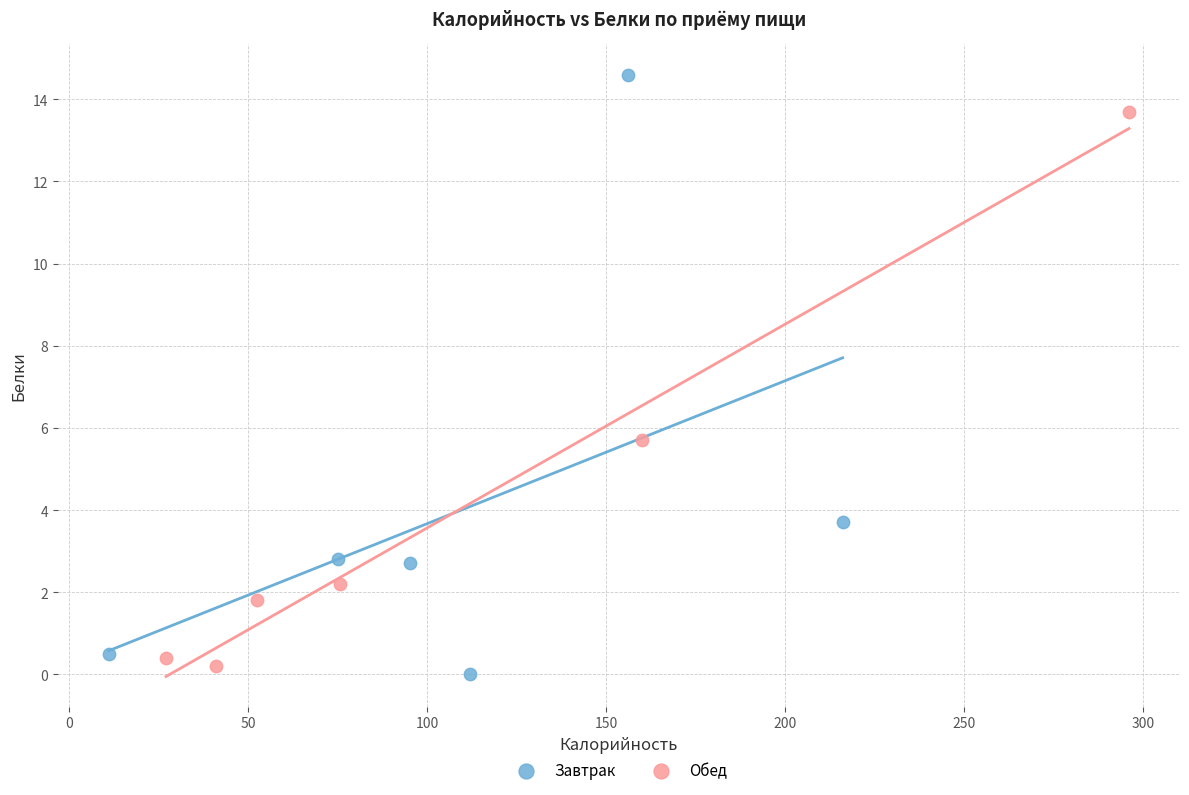

Which series contains the highest Y value?

Завтрак